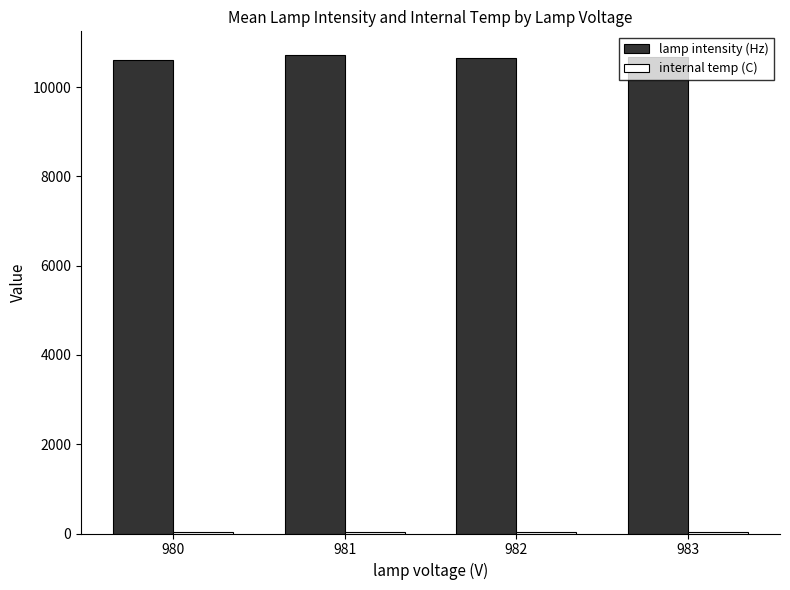

How many groups of bars are there?

4